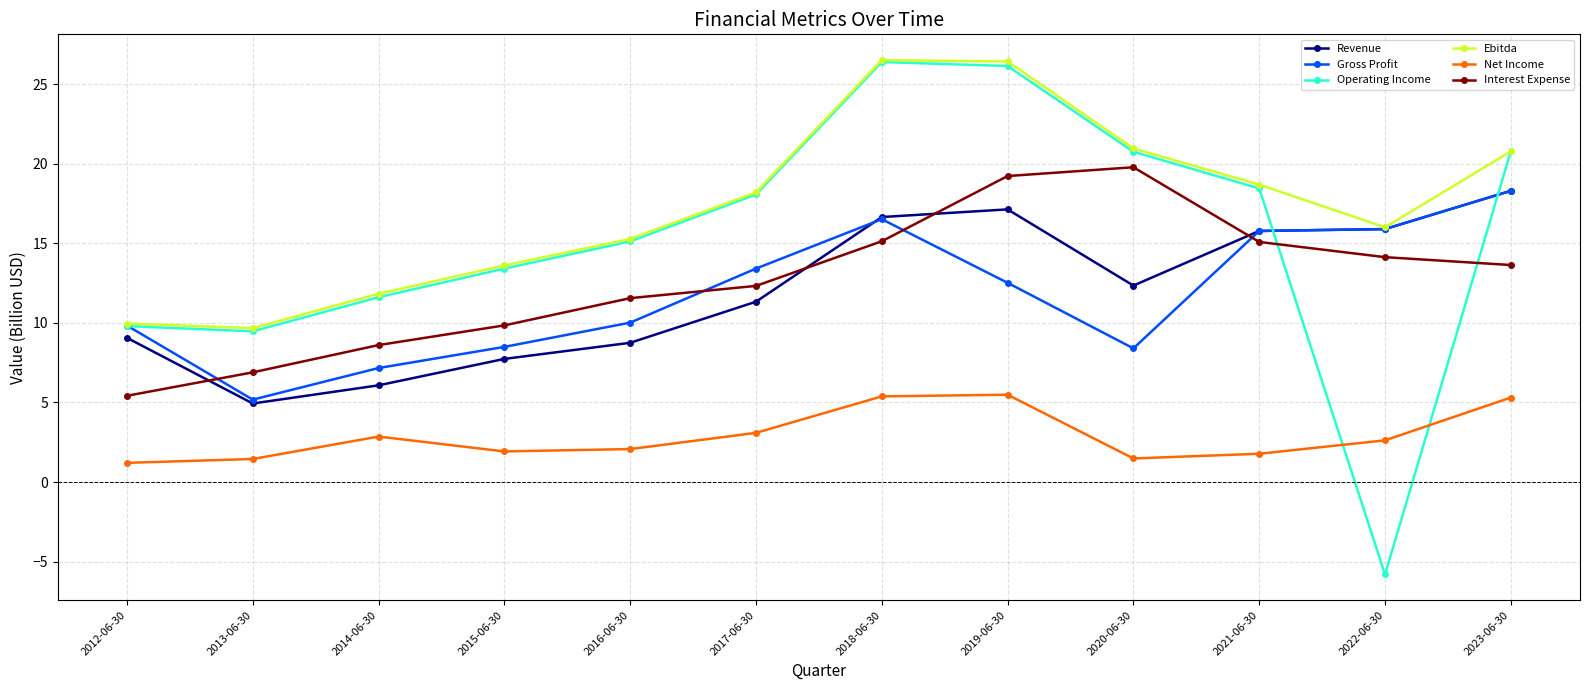

What is the value of the Net Income point at the 9th from the left?

1.5